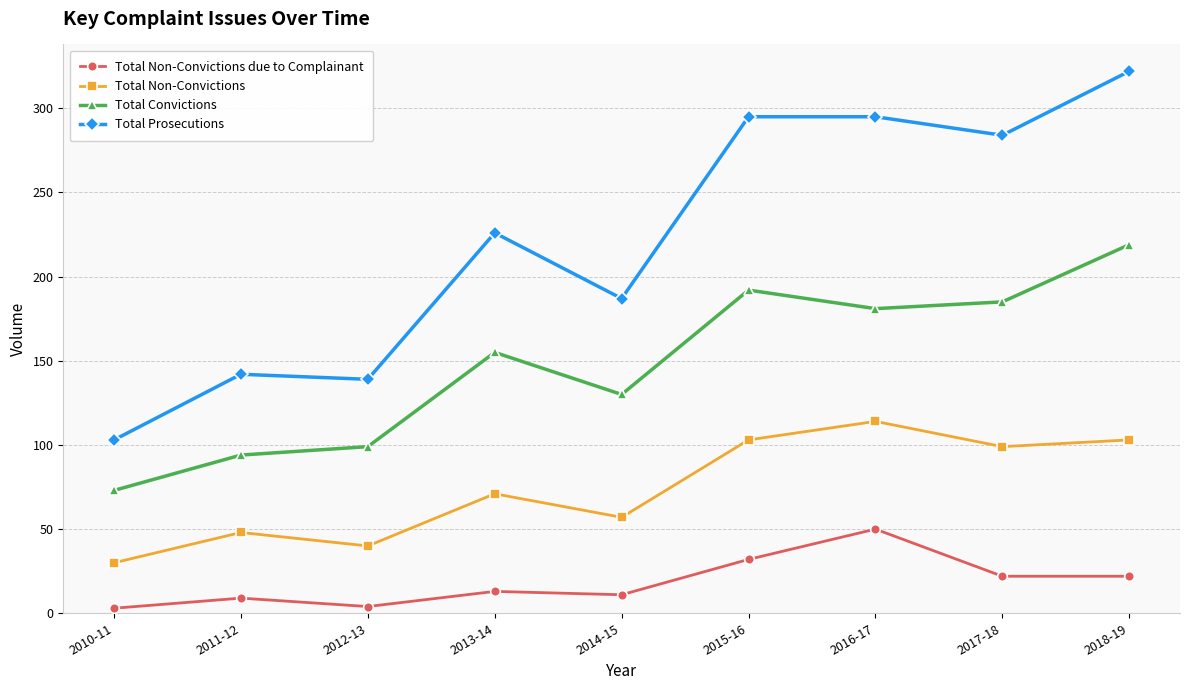

In Total Convictions, how many points are higher than both neighbors (excluding endpoints)?

2